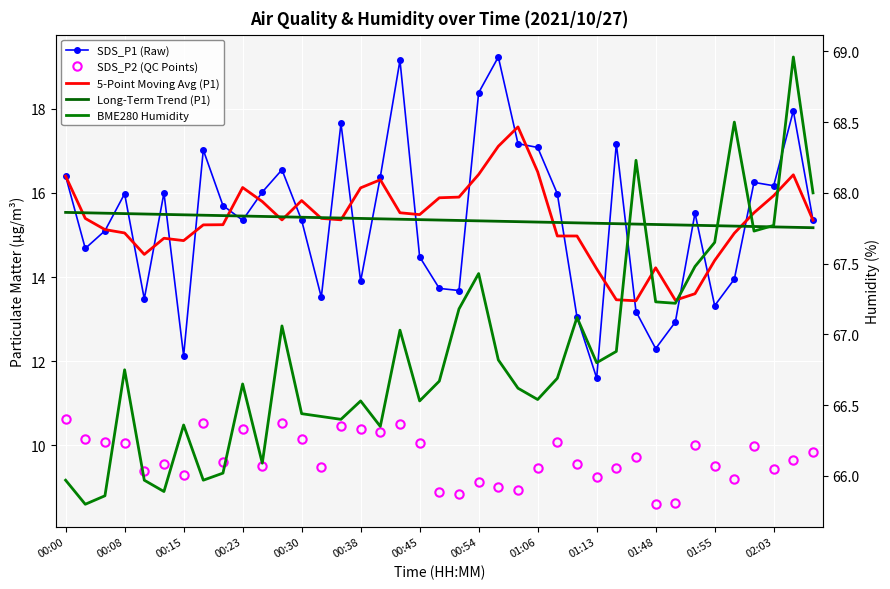

True or false: BME280 Humidity and Long-Term Trend (P1) cross at least once.

False